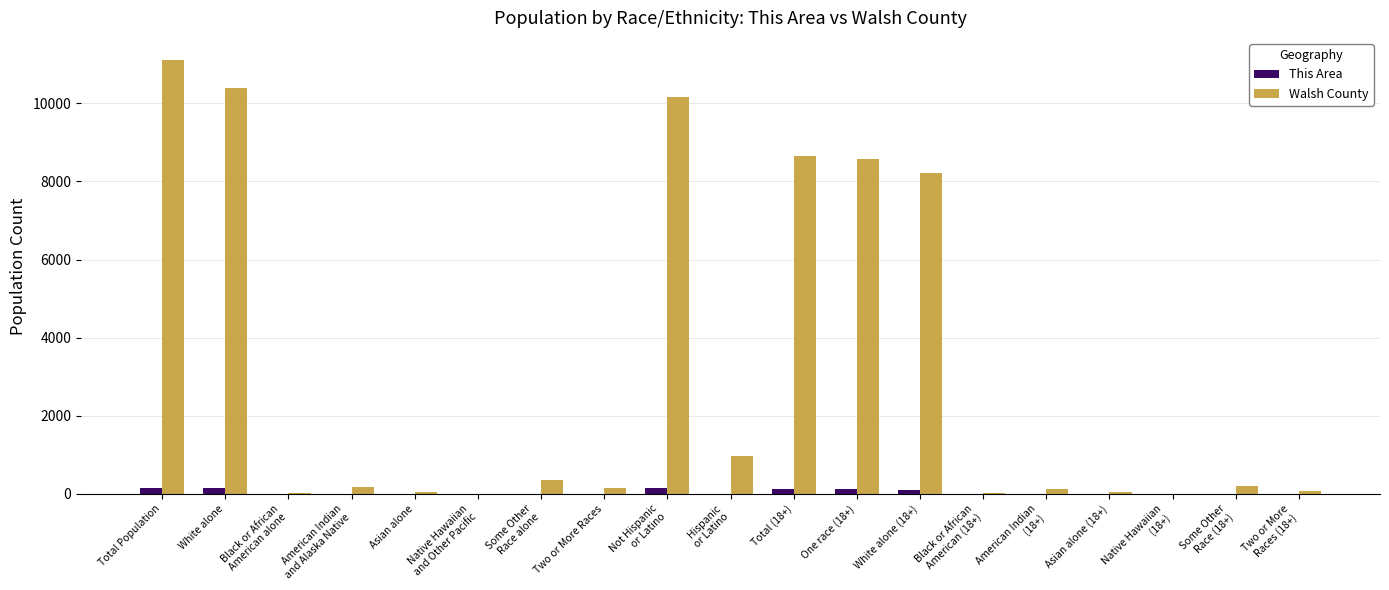

At which category is the sum across all series the highest?

Total Population